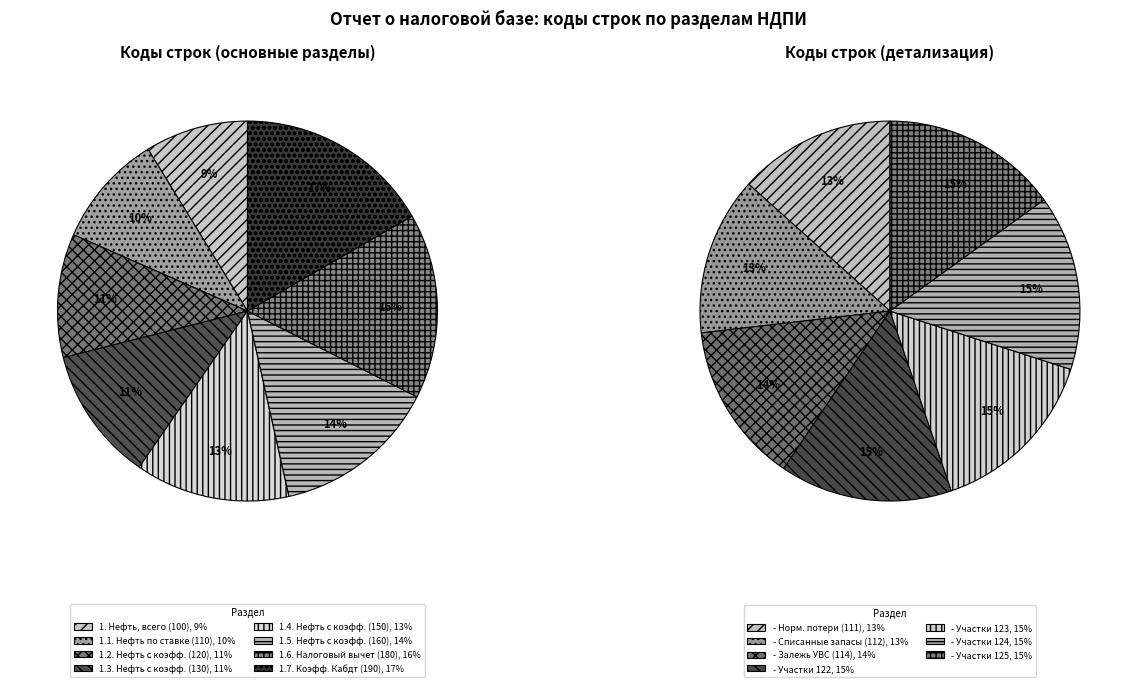

The 100 slice represents 1% of the pie. True or false?

False